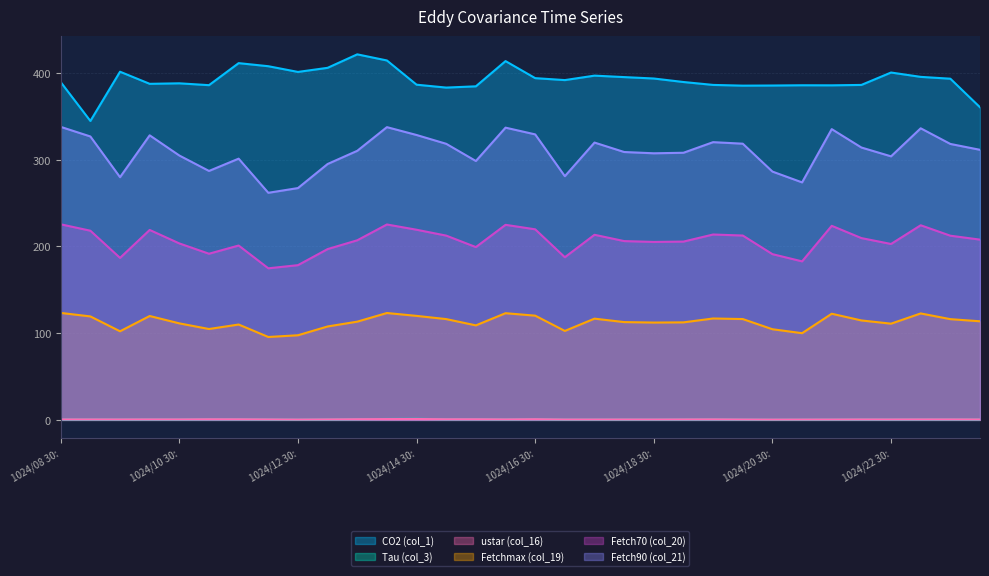

What is the value of the Fetchmax (col_19) point at the 20th from the left?

112.8